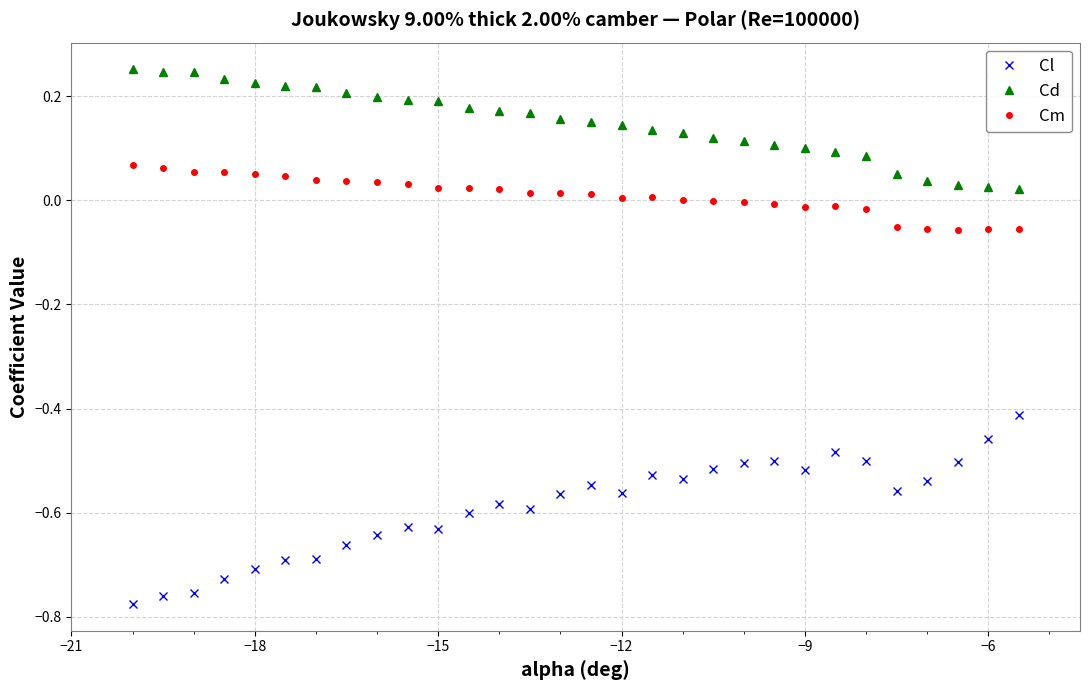

True or false: Cl has more than 2 interior local peaks.

True